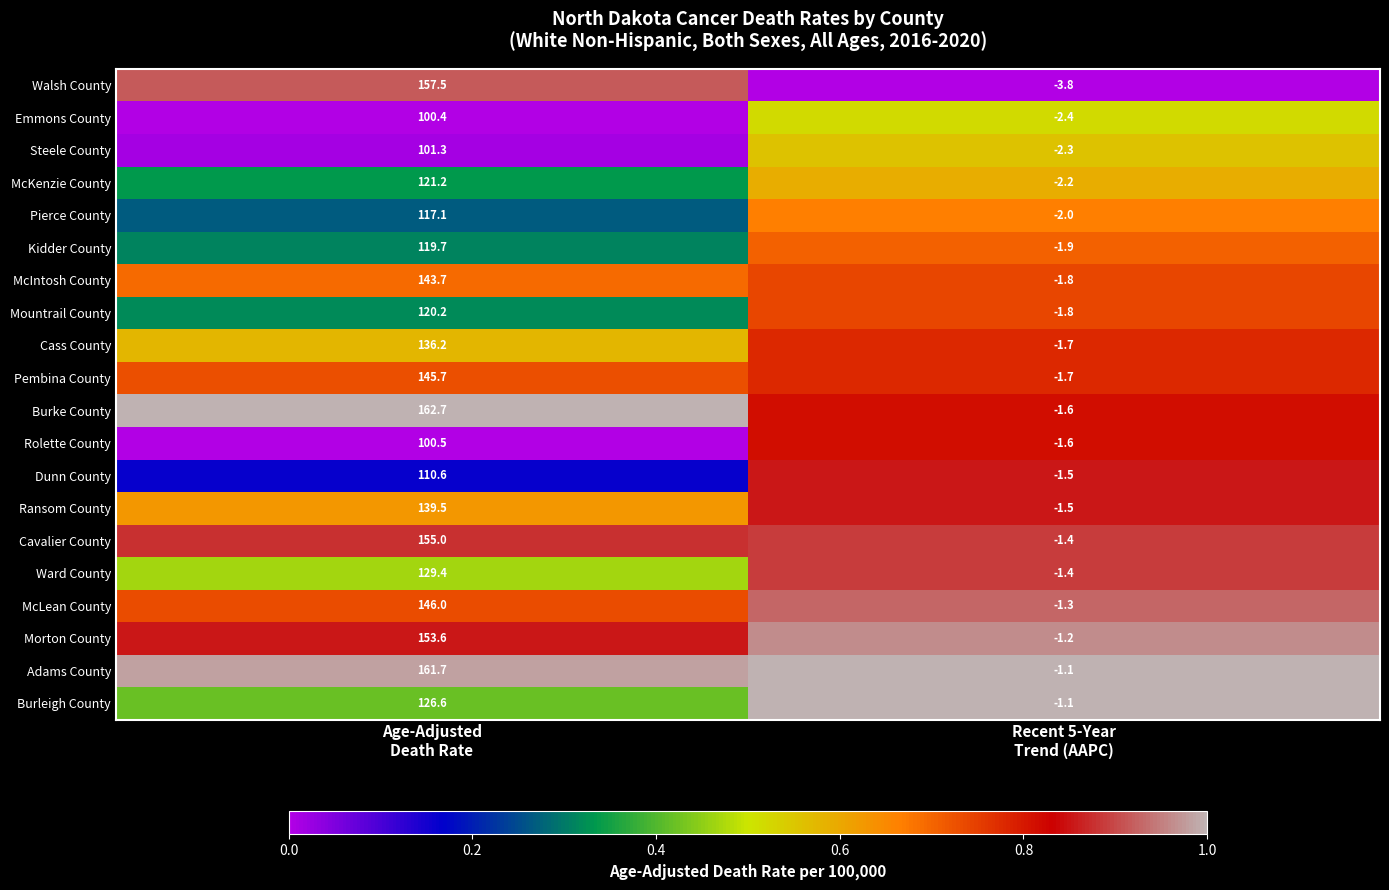

What is the maximum value shown in the chart?

162.7